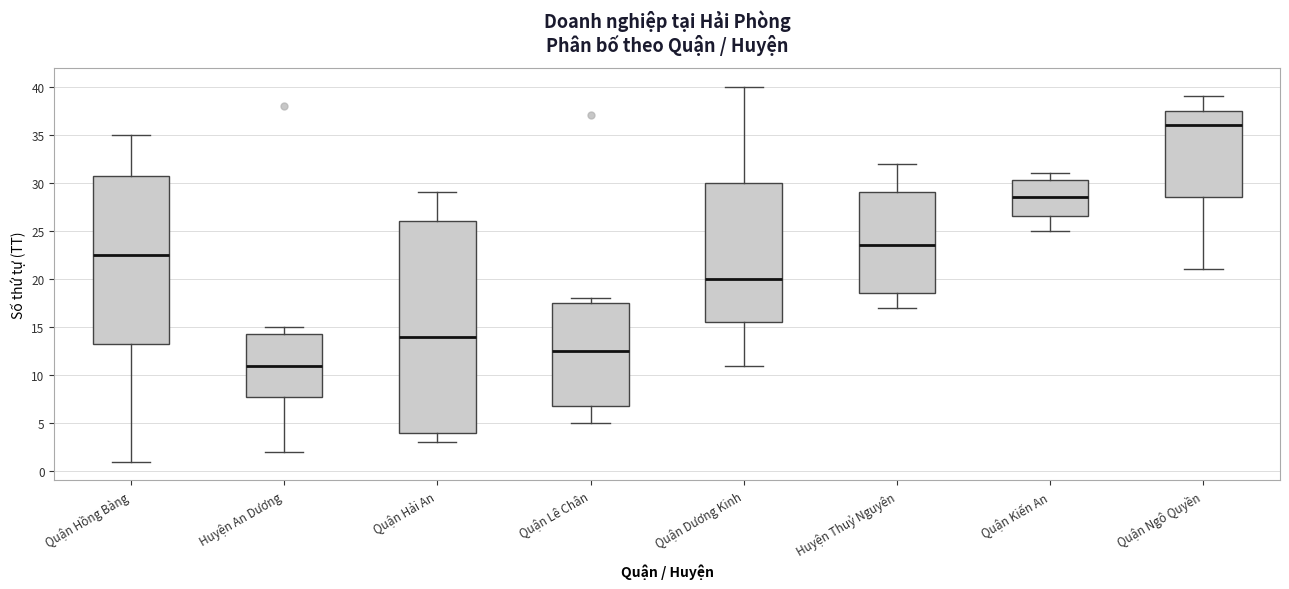

Comparing the boxes themselves (not the whiskers), which one is the tallest?

Quận Hải An